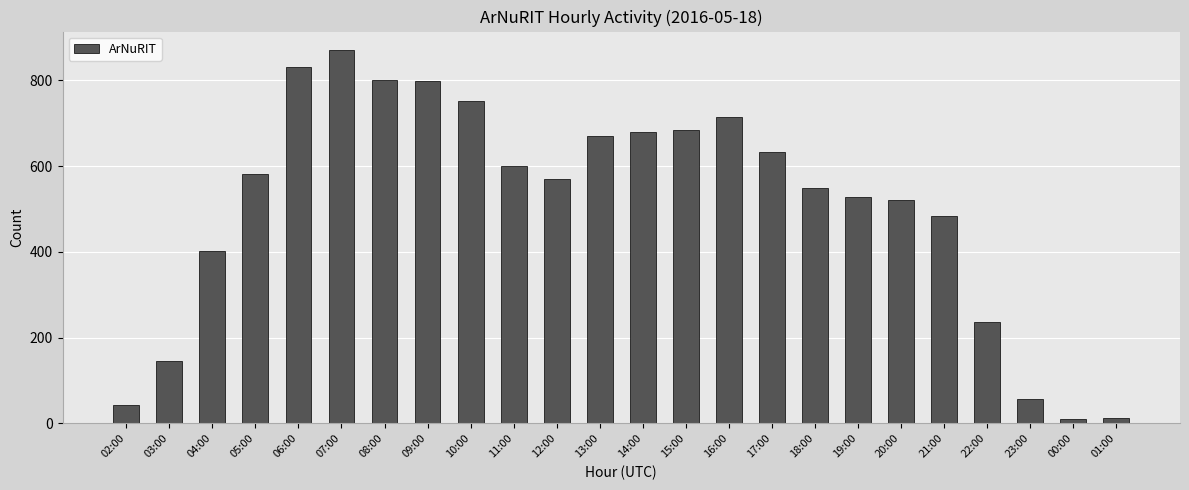

Approximately how many times larger is the value at 15:00 compared to 01:00?

52.5